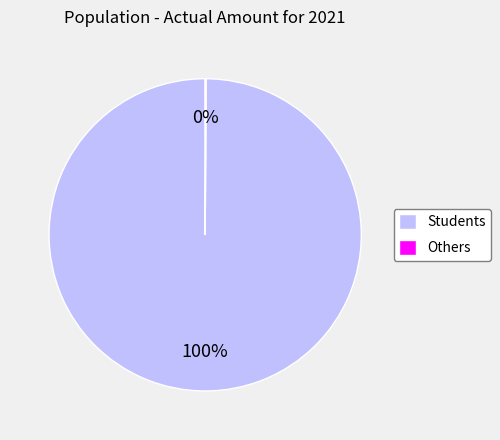

To the nearest percent, what is the average slice percentage?

50%